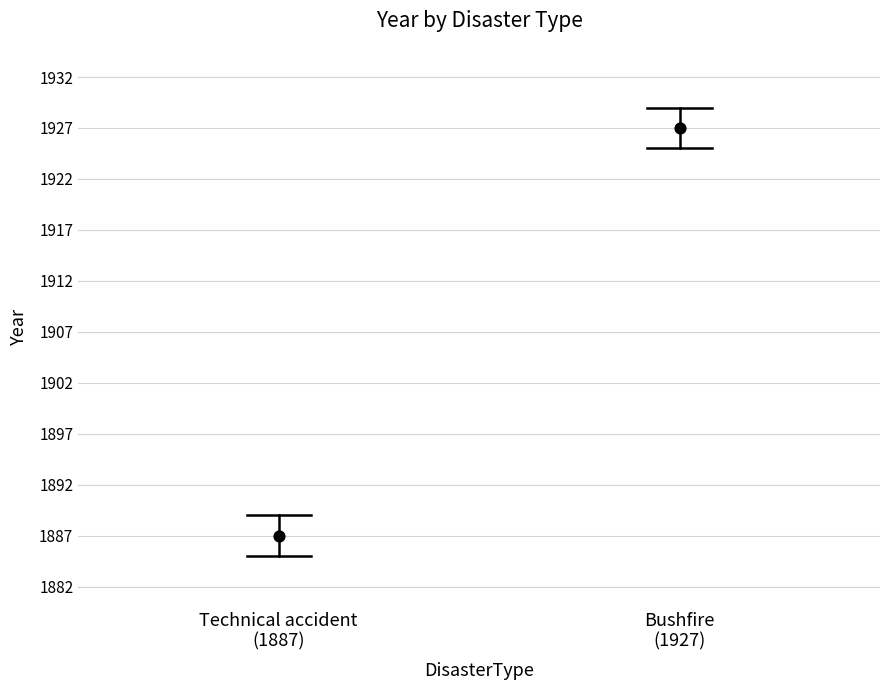

Is the value of Bushfire (1927) at Bushfire
(1927) greater than the value of Technical accident (1887) at Technical accident
(1887)?

Yes